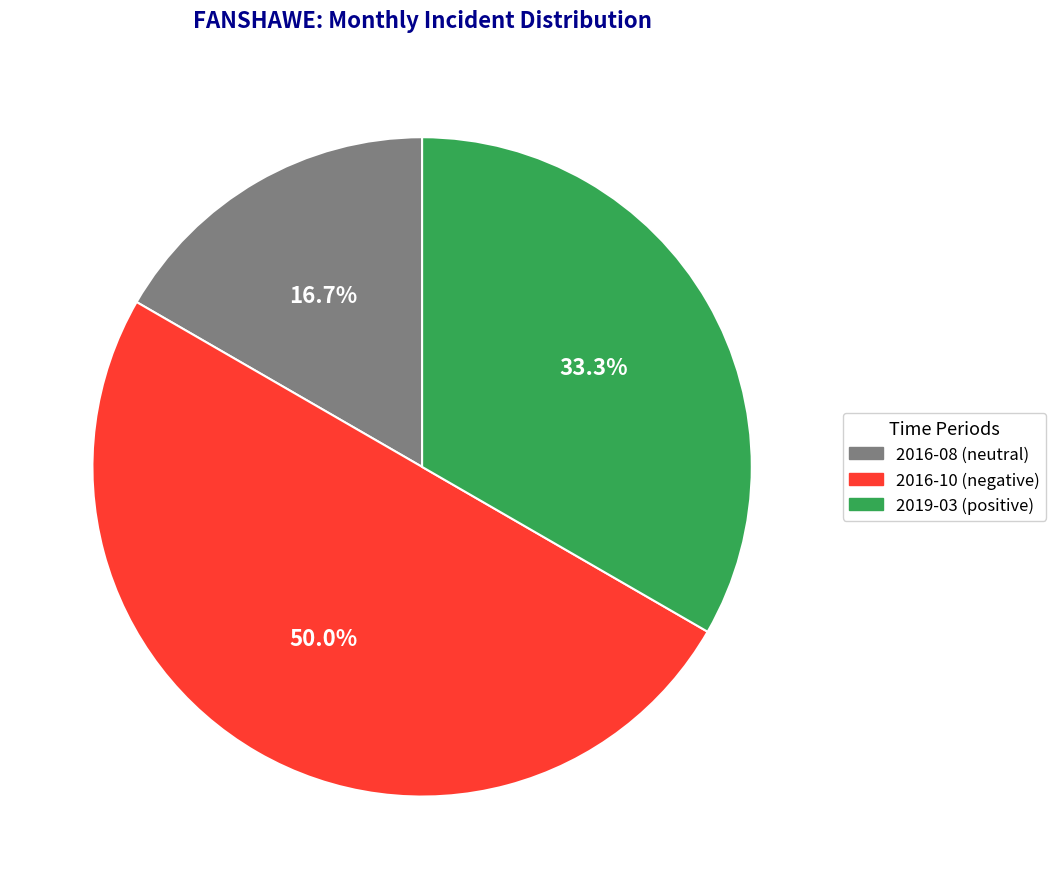

Which slice is the largest?

2016-10